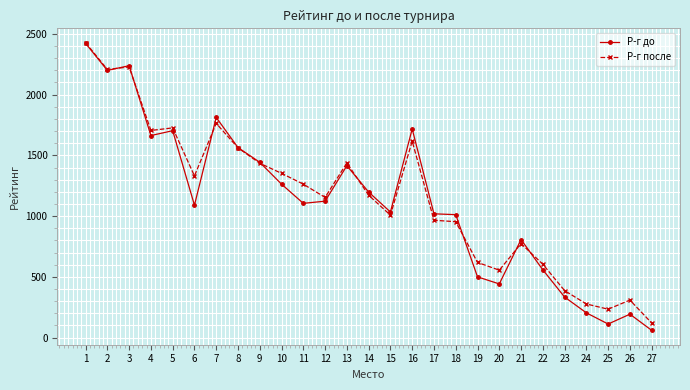

What is the difference between the Р-г после values at 22 and 24?

327